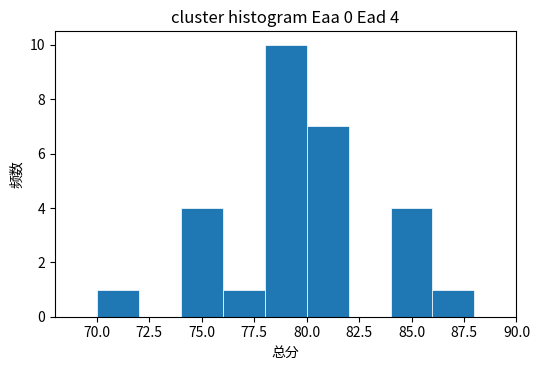

Over which range of the x-axis is the bar tallest?

78 to 80